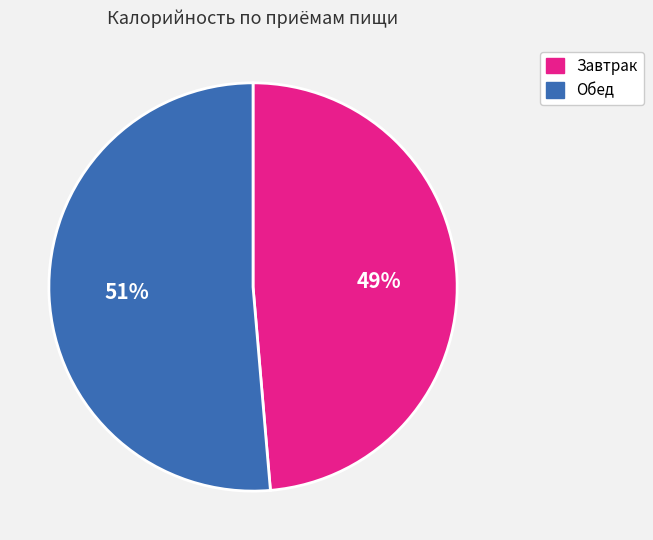

How many segments does this pie chart have?

2